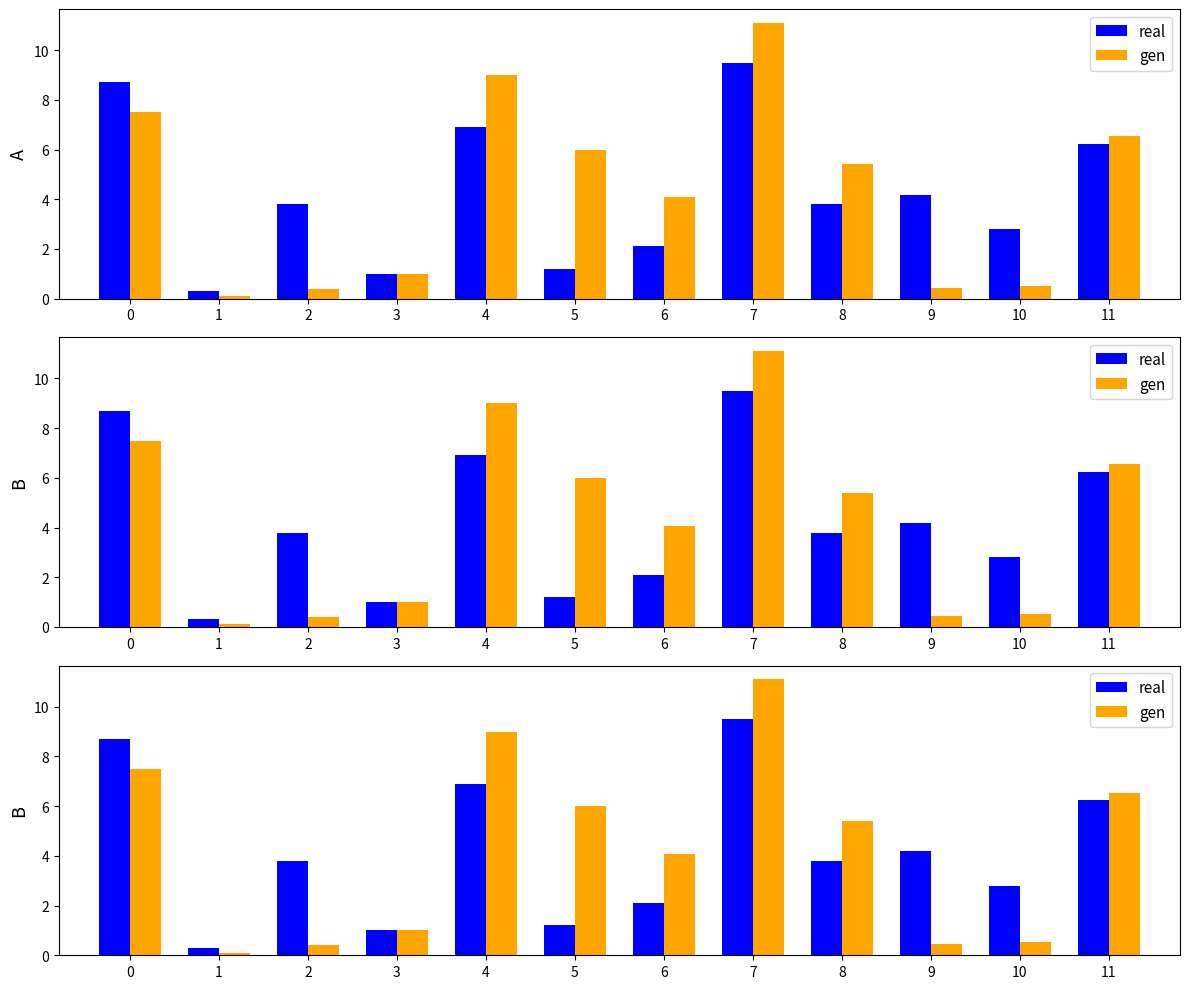

List the series in order of their peak value, highest first.

gen, real